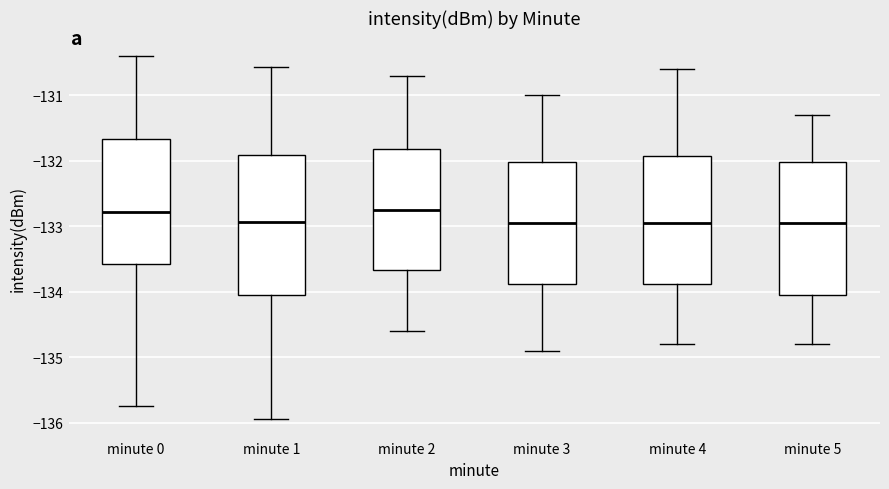

Reading left to right, read every box against the y-axis: the position of its median line, the range the box covers, and the ends of its whiskers. The values are not printed on the chart, so give them approximately, as read against the axis.

minute 0: median -132.8, box -133.6 to -131.7, whiskers -135.7 to -130.4
minute 1: median -132.9, box -134.1 to -131.9, whiskers -135.9 to -130.6
minute 2: median -132.7, box -133.7 to -131.8, whiskers -134.6 to -130.7
minute 3: median -132.9, box -133.9 to -132.0, whiskers -134.9 to -131.0
minute 4: median -132.9, box -133.9 to -131.9, whiskers -134.8 to -130.6
minute 5: median -132.9, box -134.0 to -132.0, whiskers -134.8 to -131.3